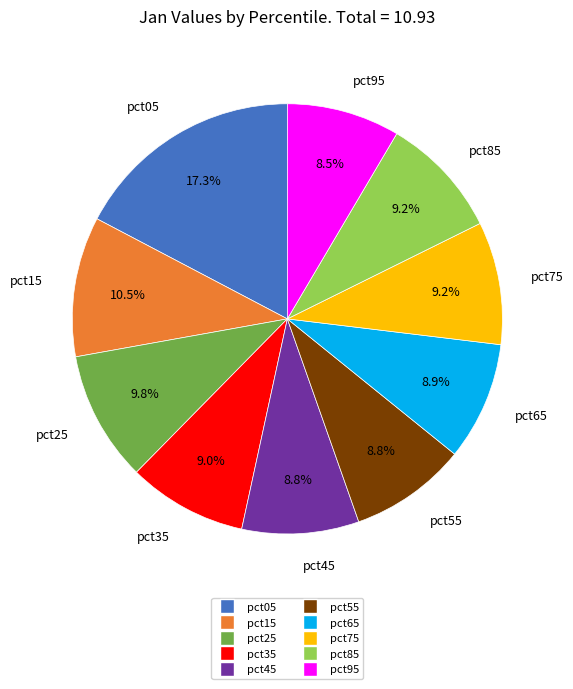

Is it true that pct15 is 3% of the pie?

False